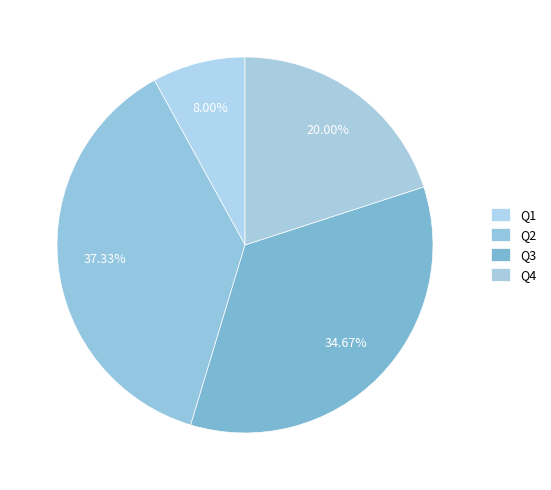

Does Q1 represent more than half of the total?

No